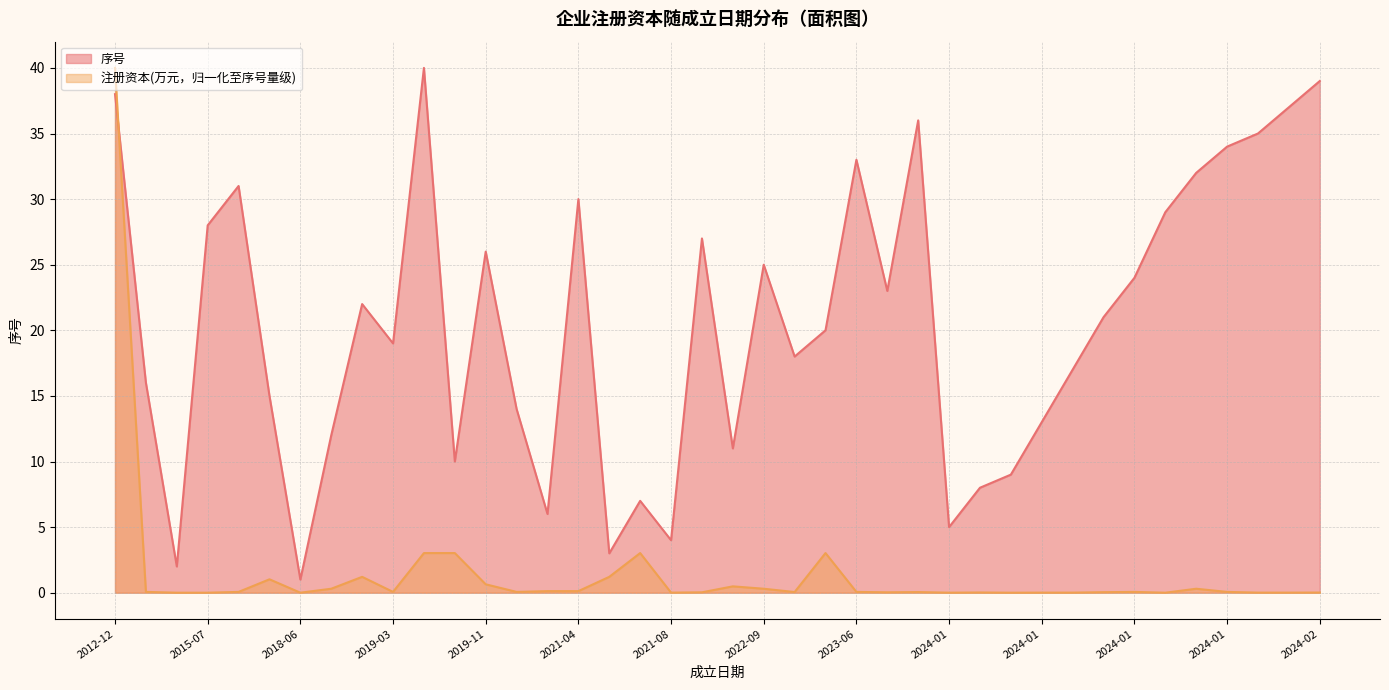

At how many categories does at least one series exceed 23?

17